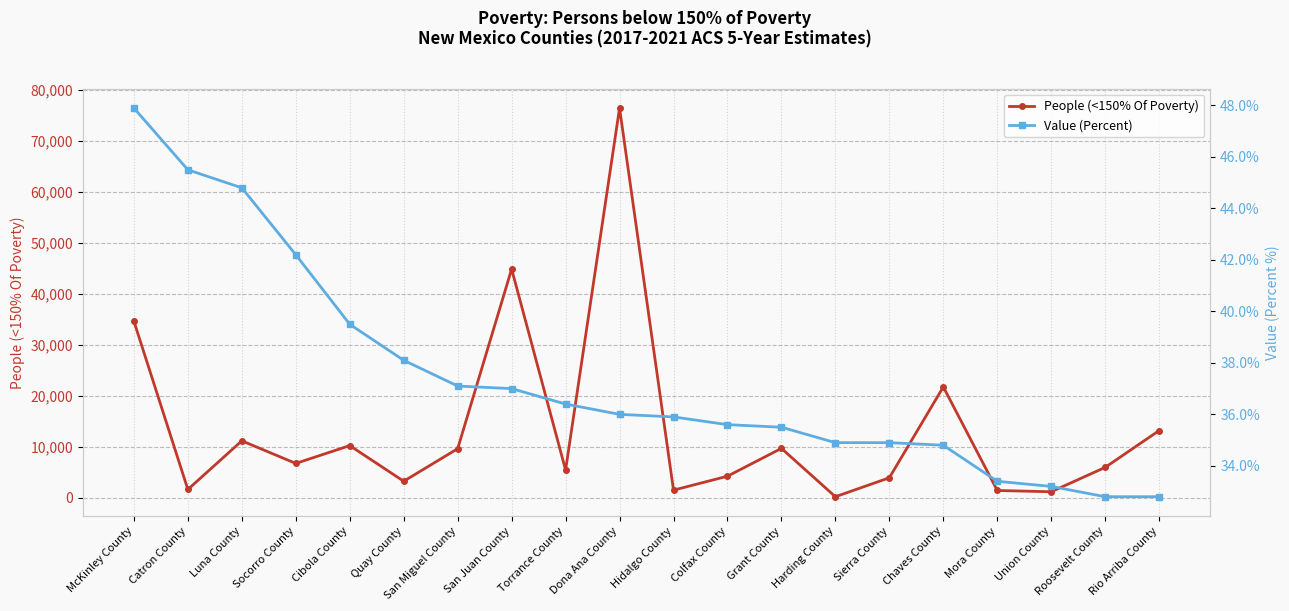

At which label does Value (Percent) first exceed 36?

McKinley County